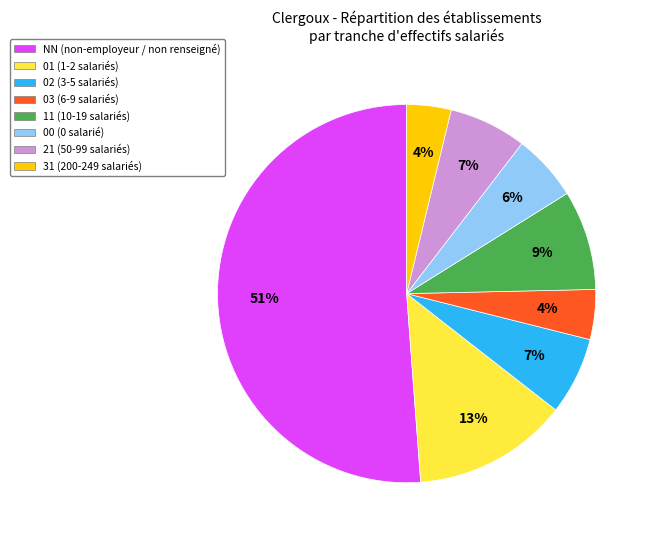

Is there a majority slice in this chart?

Yes